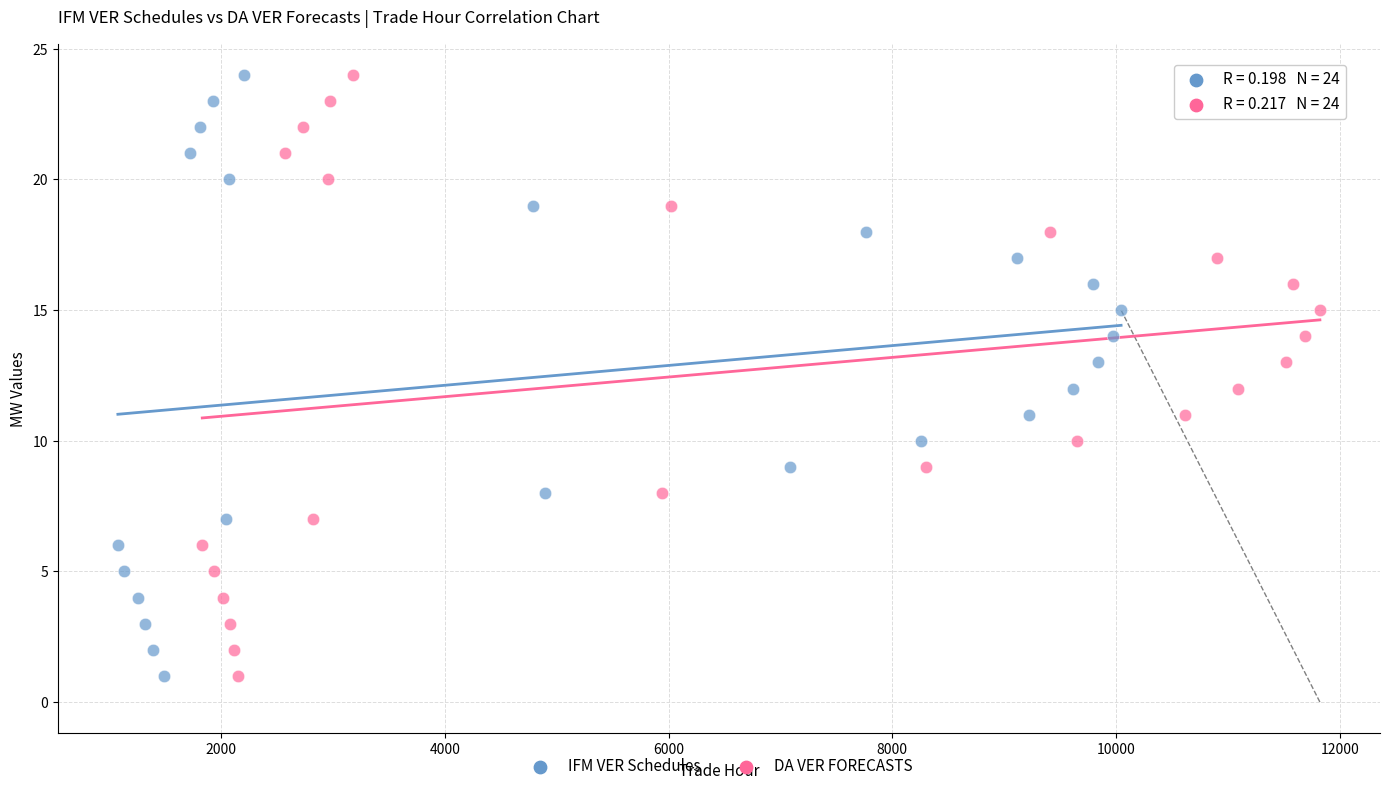

What are all the series names shown in the legend?

IFM VER Schedules, DA VER FORECASTS